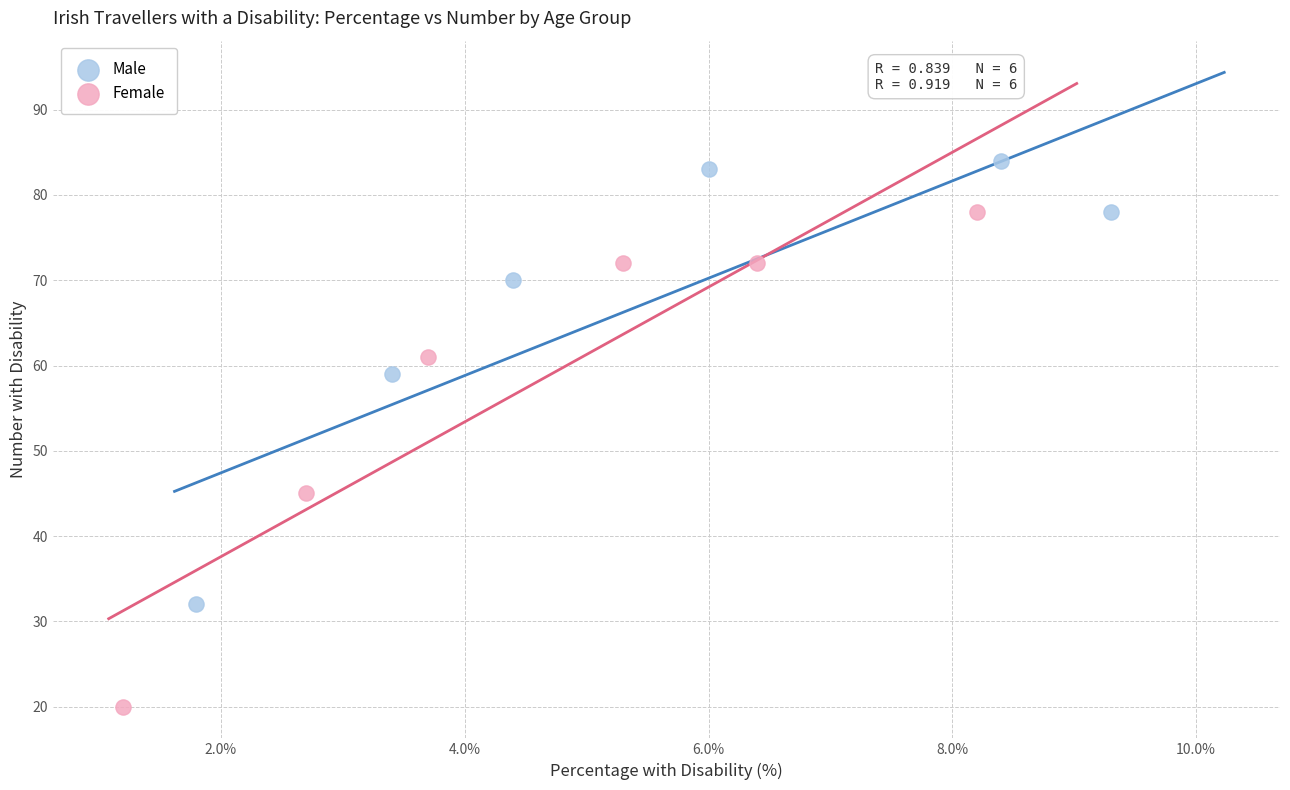

Which series reaches the maximum Y coordinate?

Male